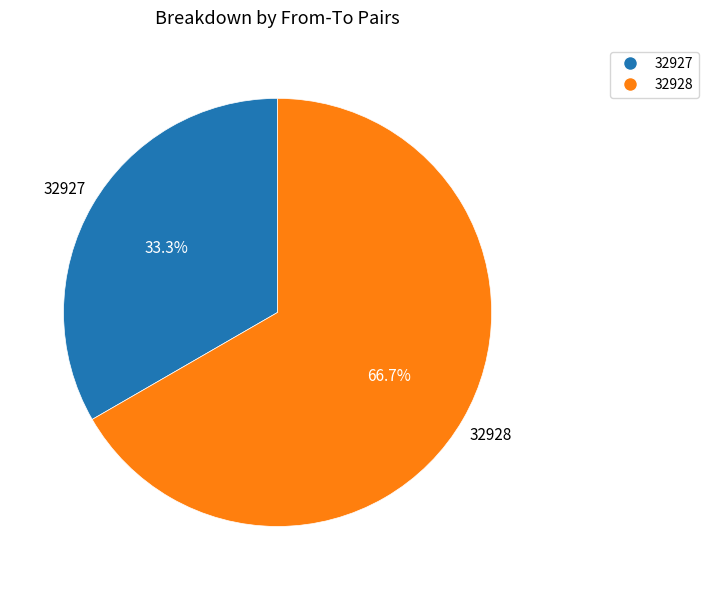

Is there any slice that represents more than half of the pie?

Yes